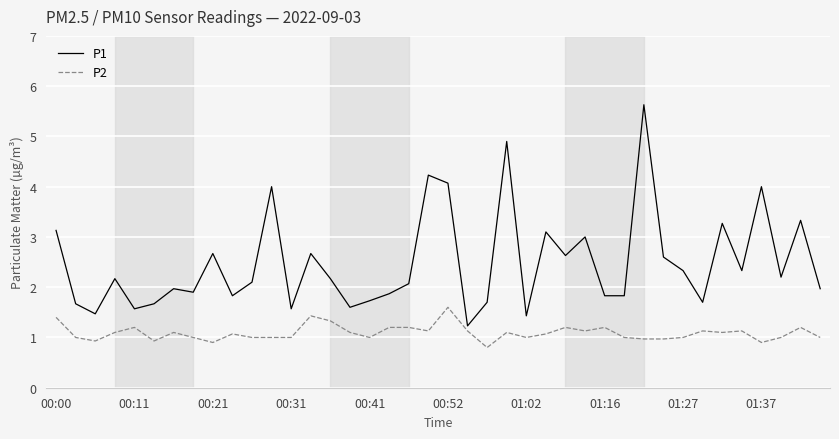

List the series in order of their overall mean, highest first.

P1, P2